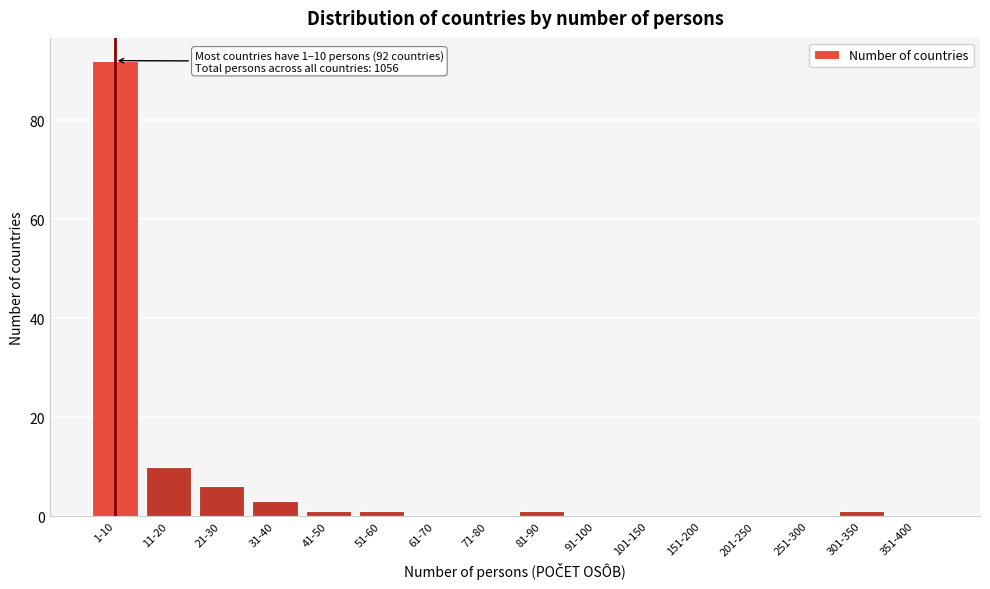

Reading left to right, extract all data points from this chart.

1-10=92	11-20=10	21-30=6	31-40=3	41-50=1	51-60=1	61-70=0	71-80=0	81-90=1	91-100=0	101-150=0	151-200=0	201-250=0	251-300=0	301-350=1	351-400=0